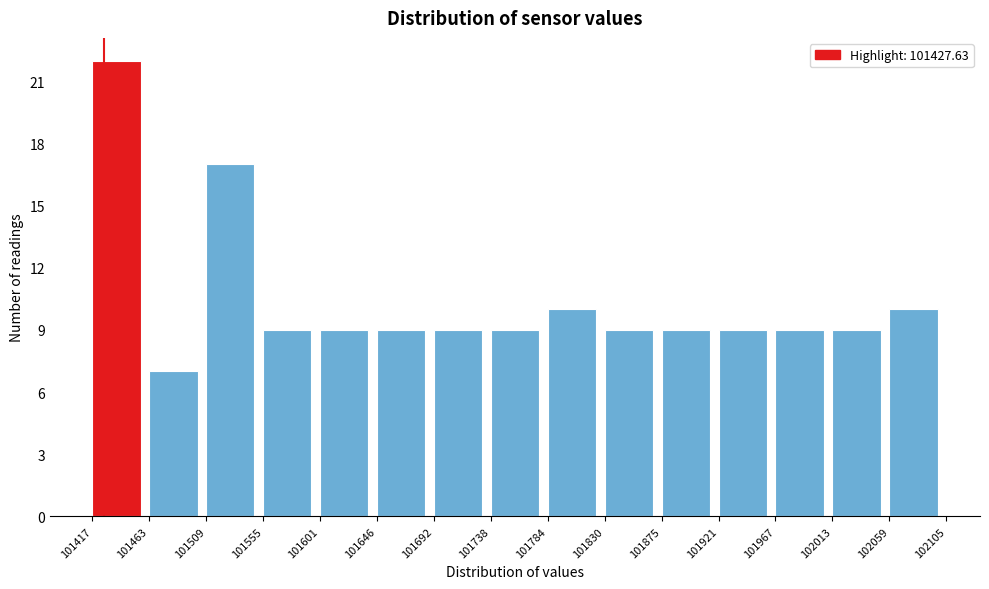

How tall is the bar that spans 101967 to 102013 on the x-axis? The values are not printed on the chart, so give them approximately, as read against the axis.

9